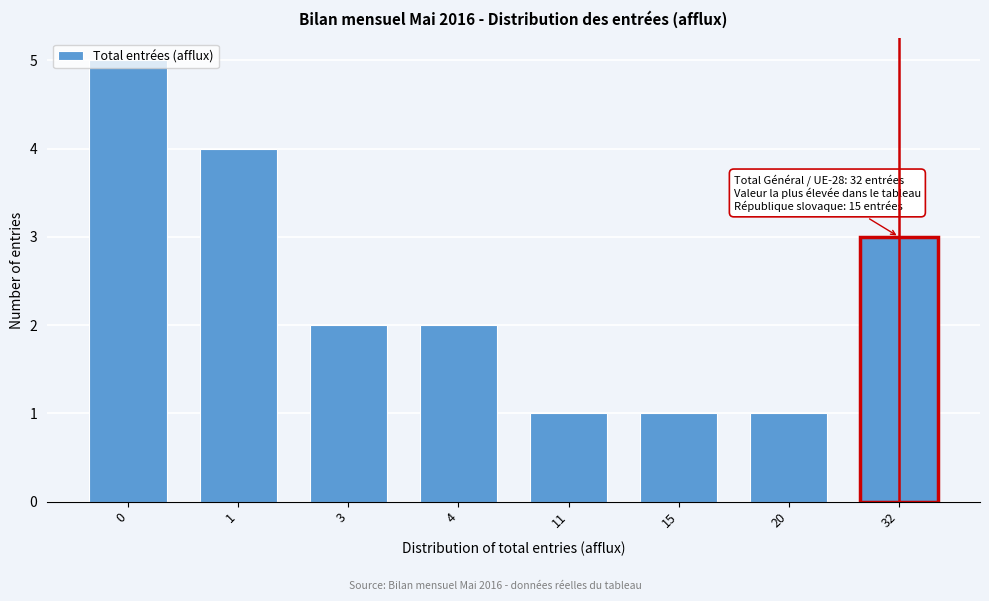

What is the value of the 8th bar from the left?

3